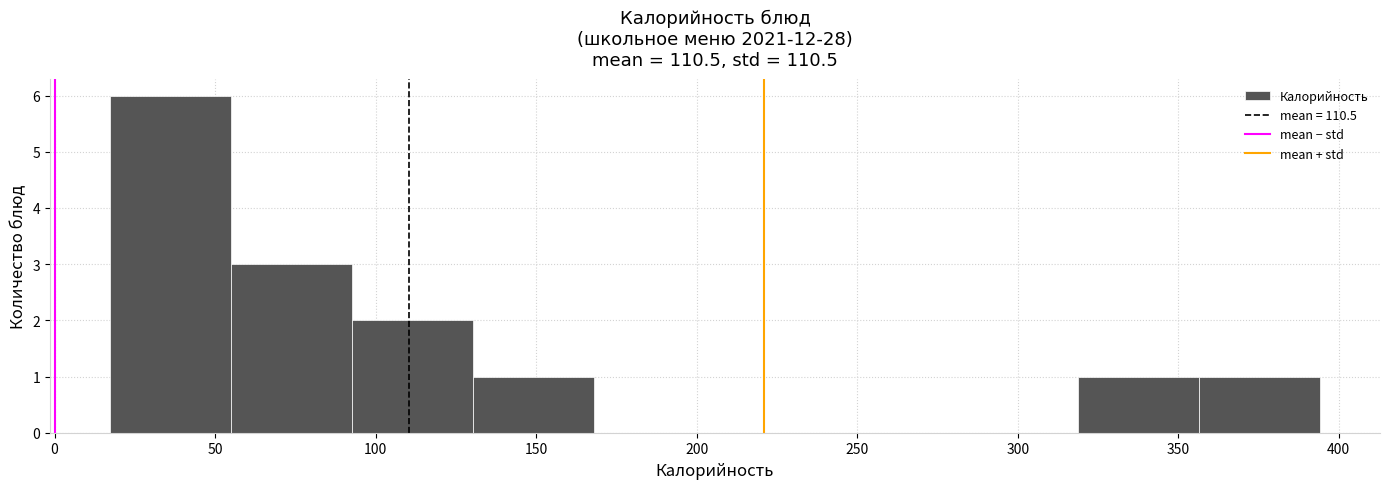

What is the height of the bar covering 15 to 55 on the x-axis? Neither the bar edges nor the heights are printed on the chart, so give them approximately, as read against the axes.

6